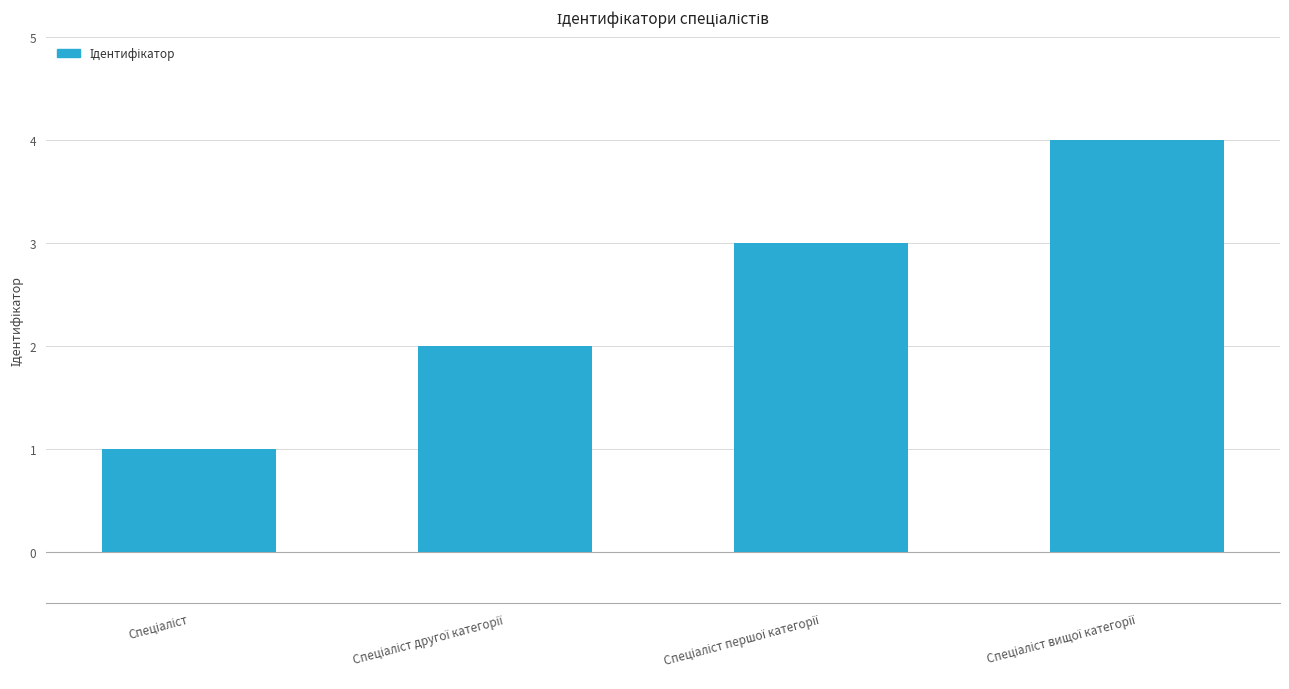

What is the sum of all values?

10